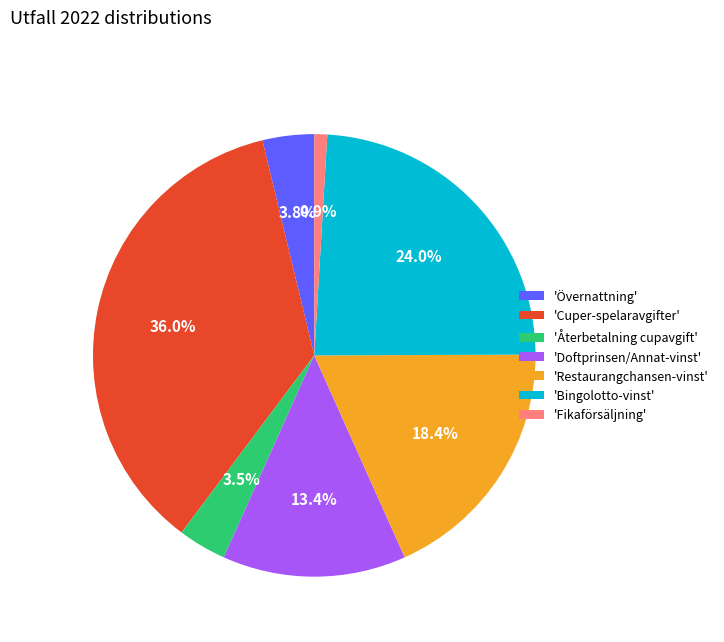

Which category has the smallest portion of the pie?

'Fikaförsäljning'